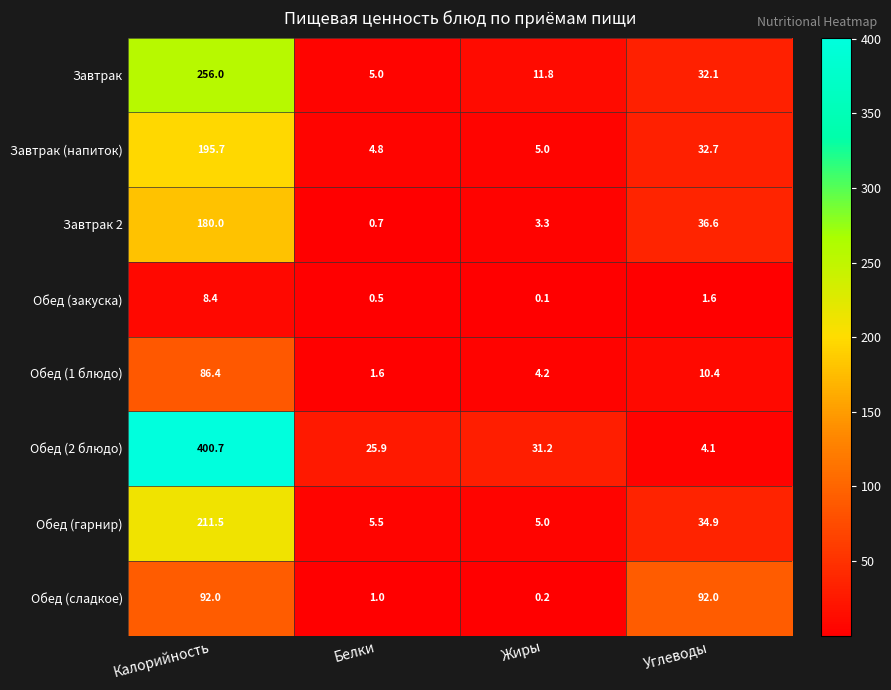

What is the average value of the Обед (2 блюдо) series?

115.5